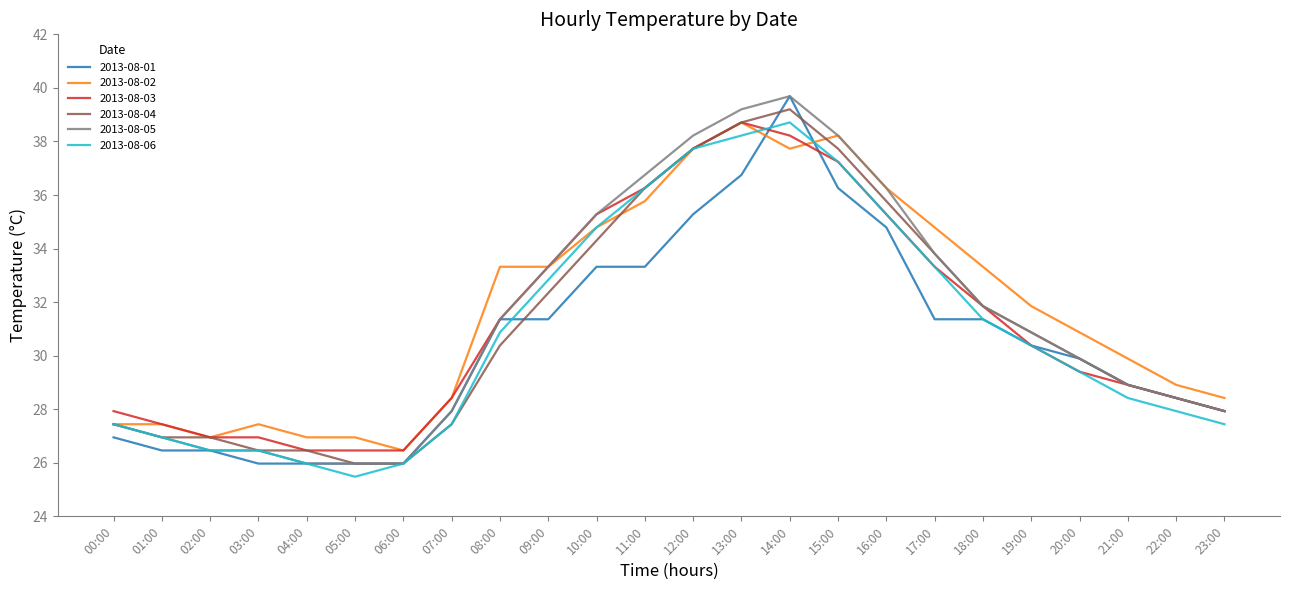

What position from the left is 23:00?

24